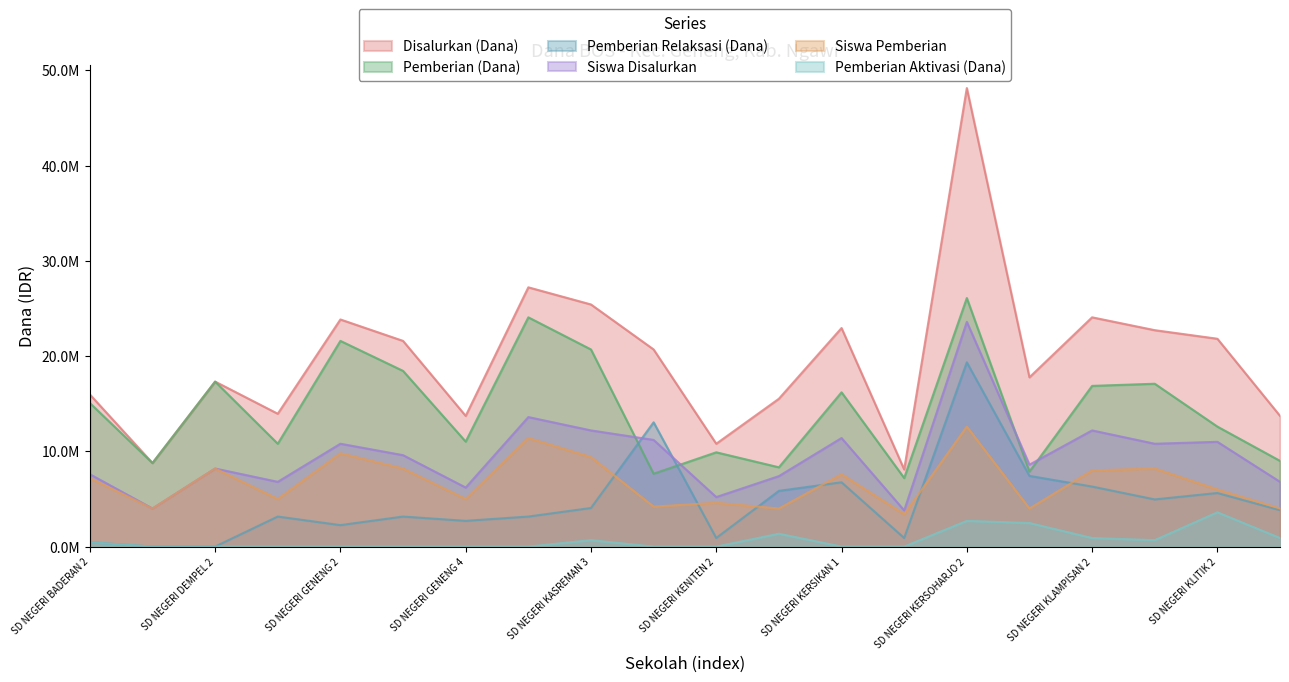

What is the difference between the Pemberian Aktivasi (Dana) values at SD NEGERI BADERAN 2 and SD NEGERI GENENG 3?

450000